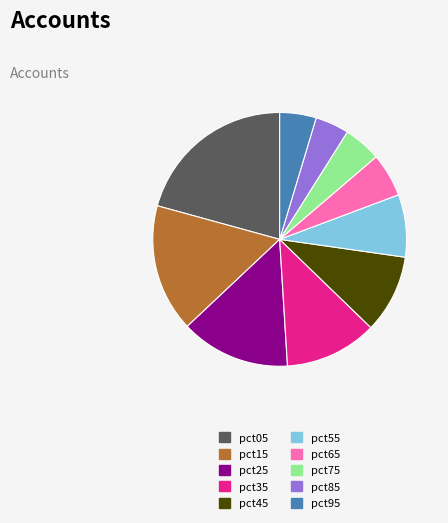

Do pct75 and pct25 together represent more than half of the pie?

No